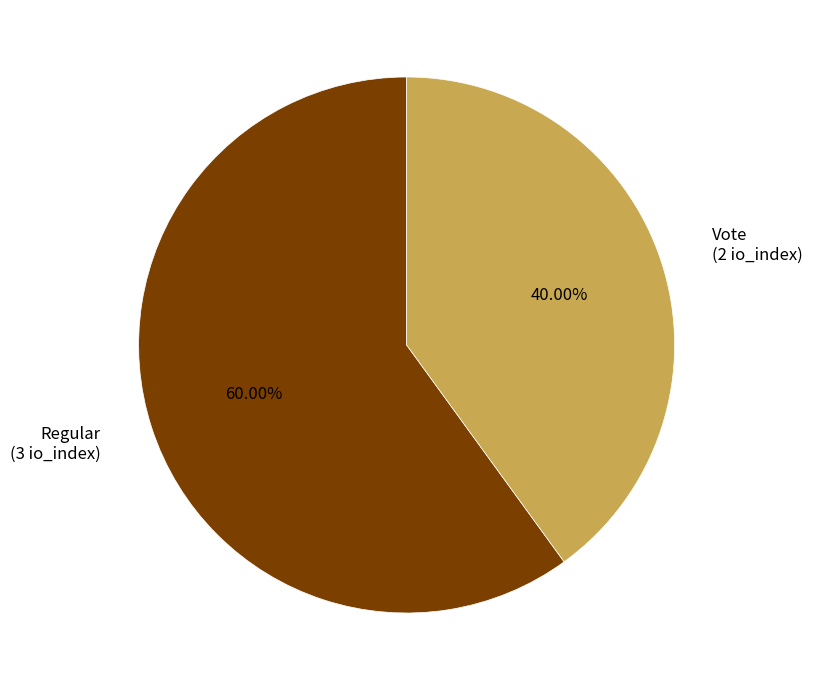

Rank the categories by value from lowest to highest.

Vote, Regular